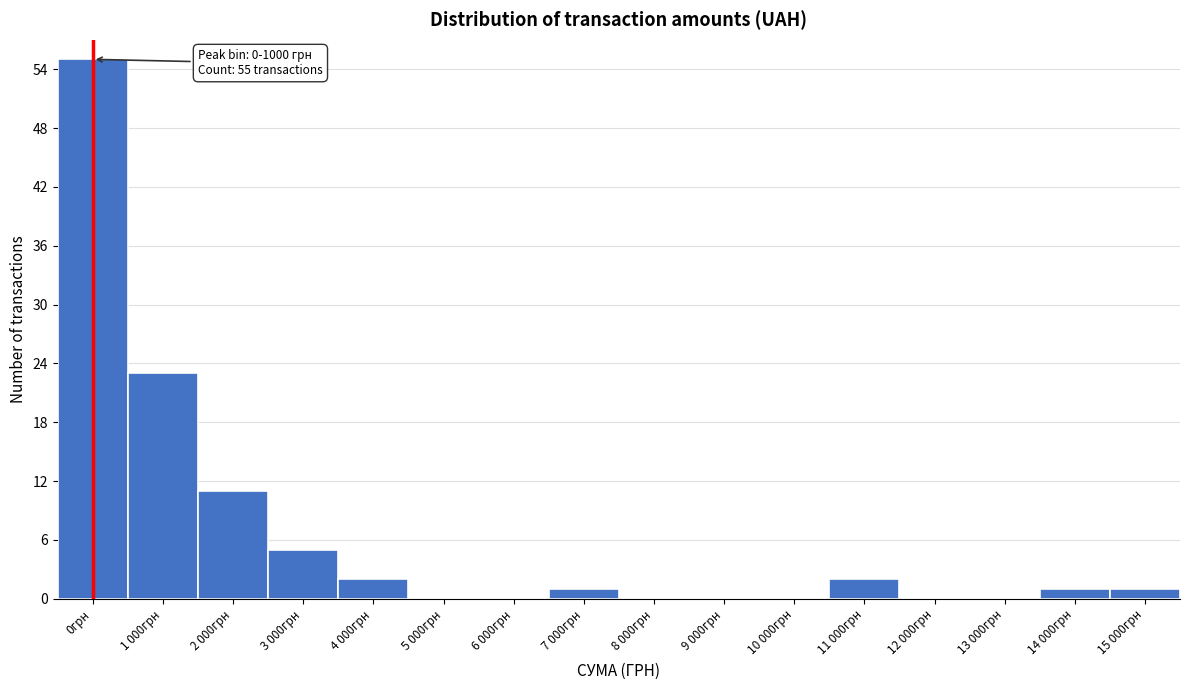

Reading left to right, transcribe all the data shown in this chart.

0грн=55	1 000грн=23	2 000грн=11	3 000грн=5	4 000грн=2	5 000грн=0	6 000грн=0	7 000грн=1	8 000грн=0	9 000грн=0	10 000грн=0	11 000грн=2	12 000грн=0	13 000грн=0	14 000грн=1	15 000грн=1